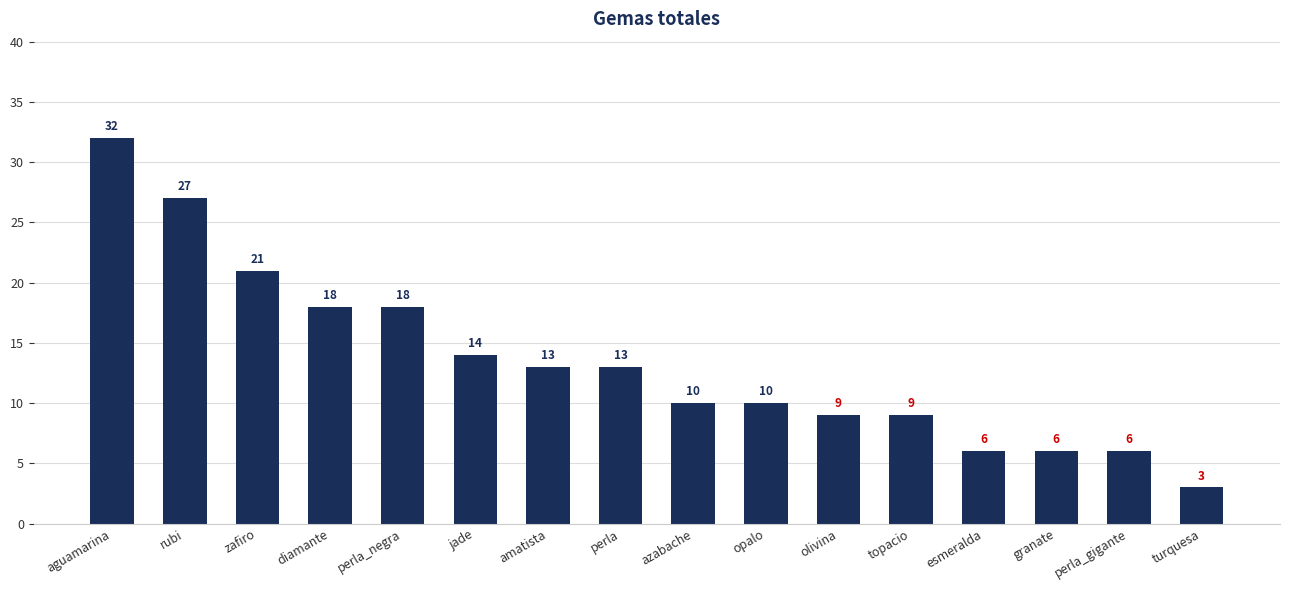

What is the ratio of the value at rubi to the value at olivina?

3.0